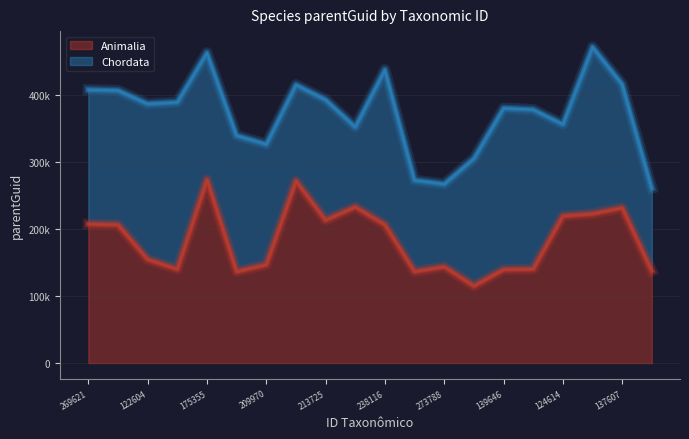

Which label corresponds to the largest value in the chart?

175355